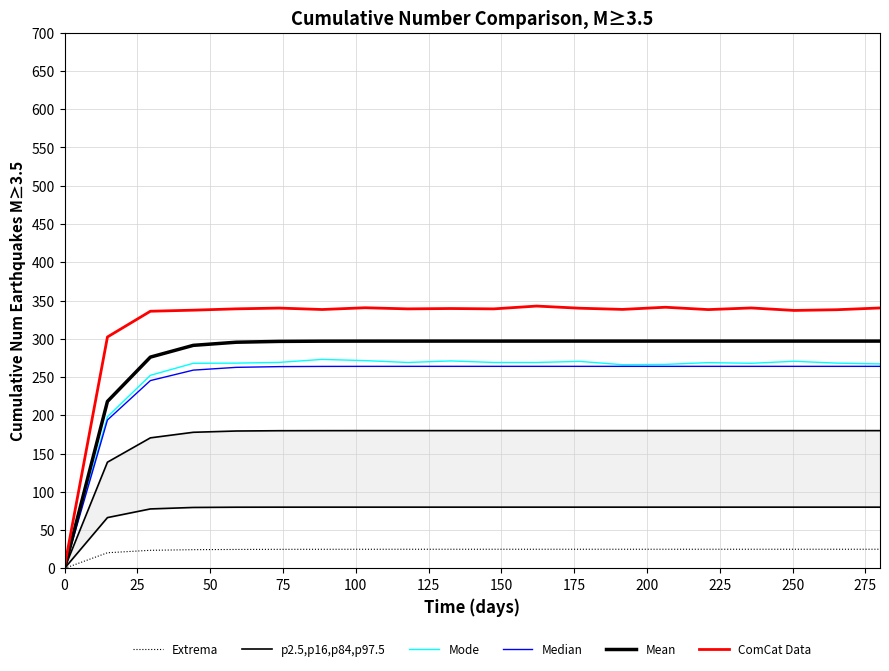

Is this an area chart (filled region under the line)?

No